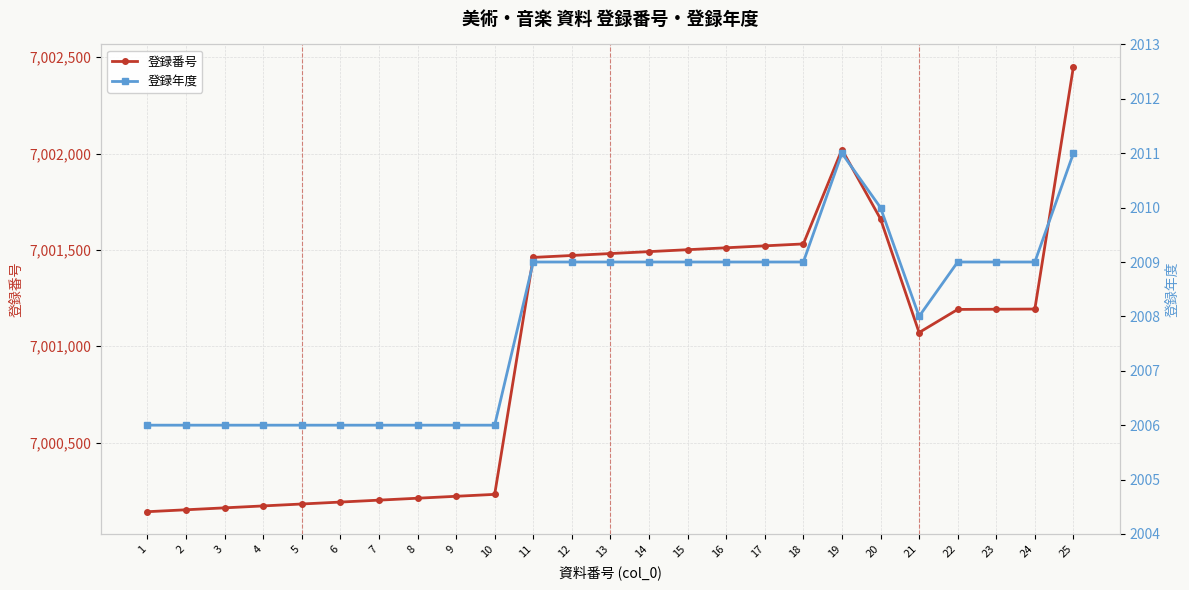

At which category does 登録年度 reach its first local peak?

19